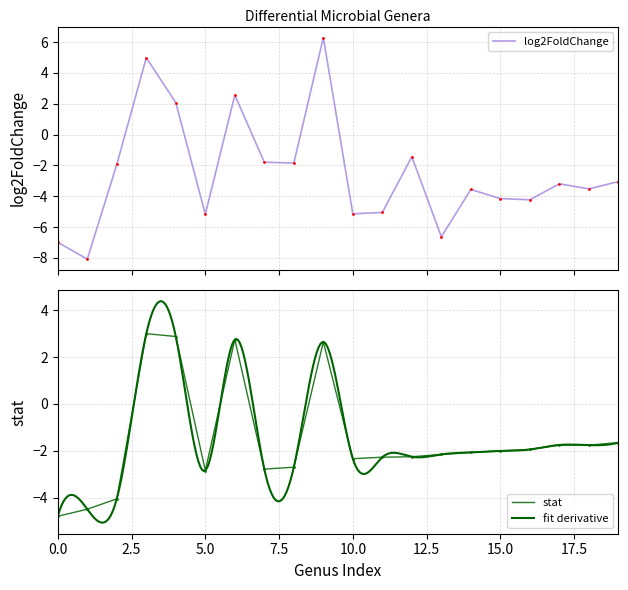

Is this an area chart (filled region under the line)?

No